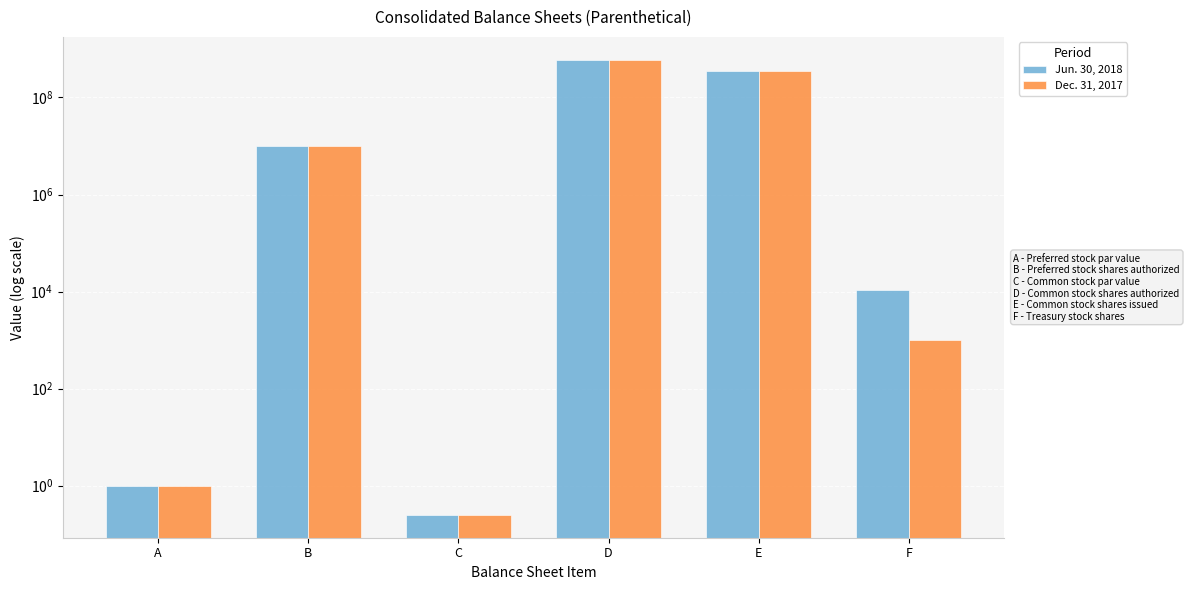

What is the difference between the maximum and minimum values in the Dec. 31, 2017 series?

599999999.8